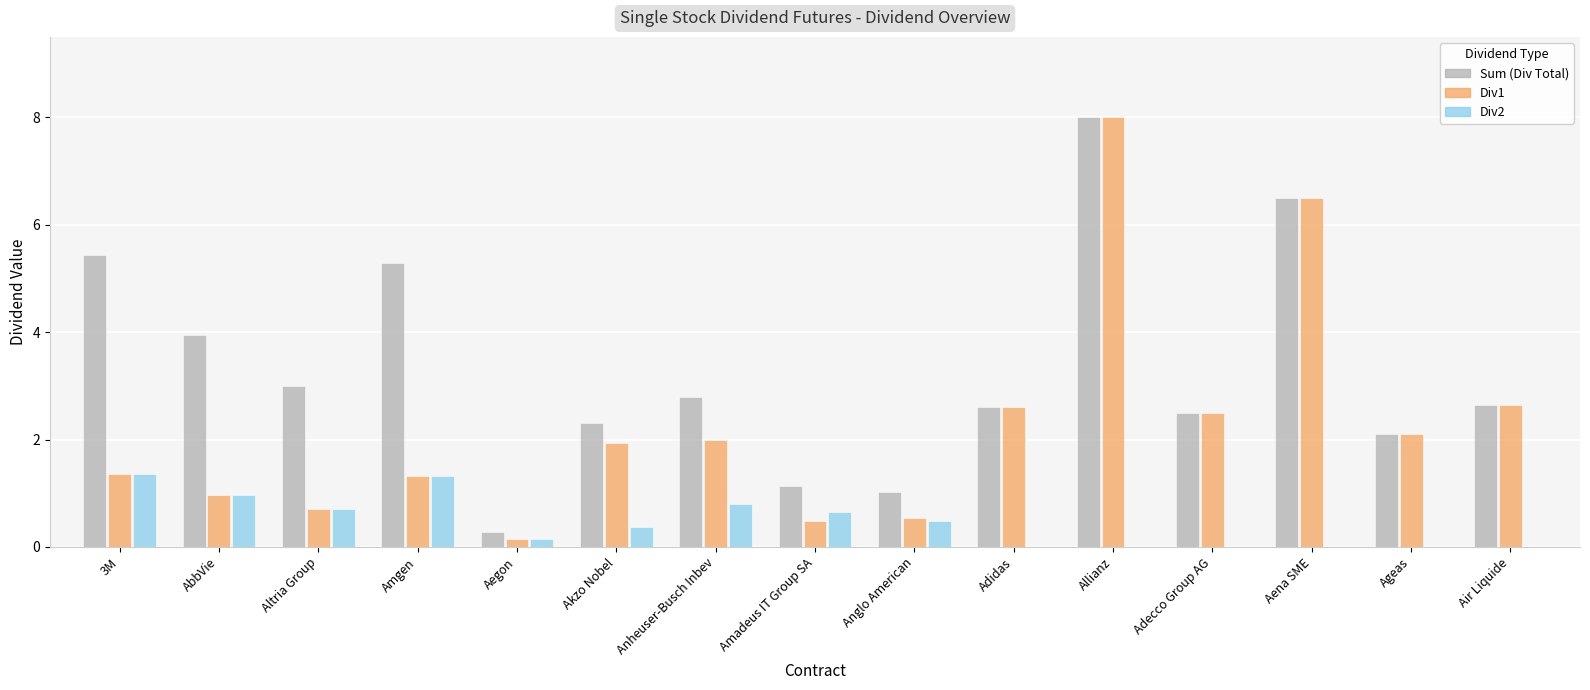

Which series changed the most between Anglo American and Aena SME?

Div1